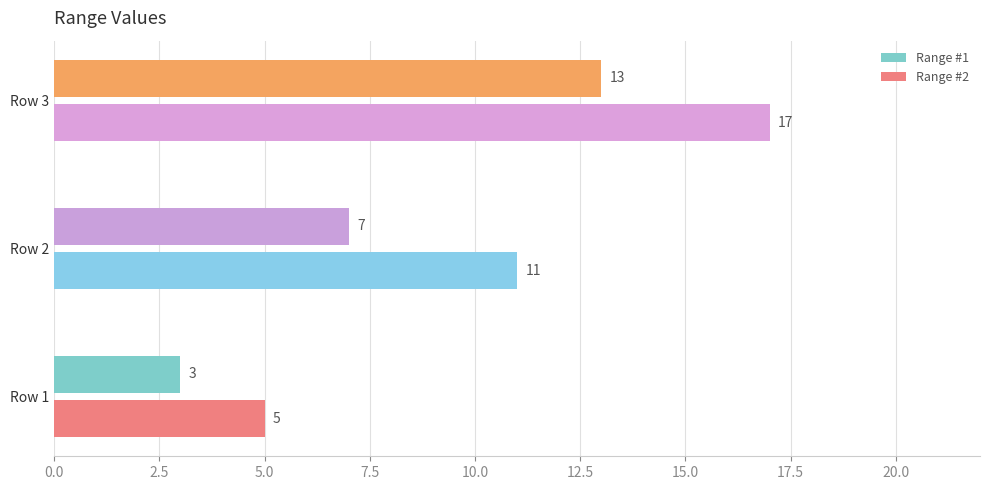

What is the maximum value for Range #2?

17